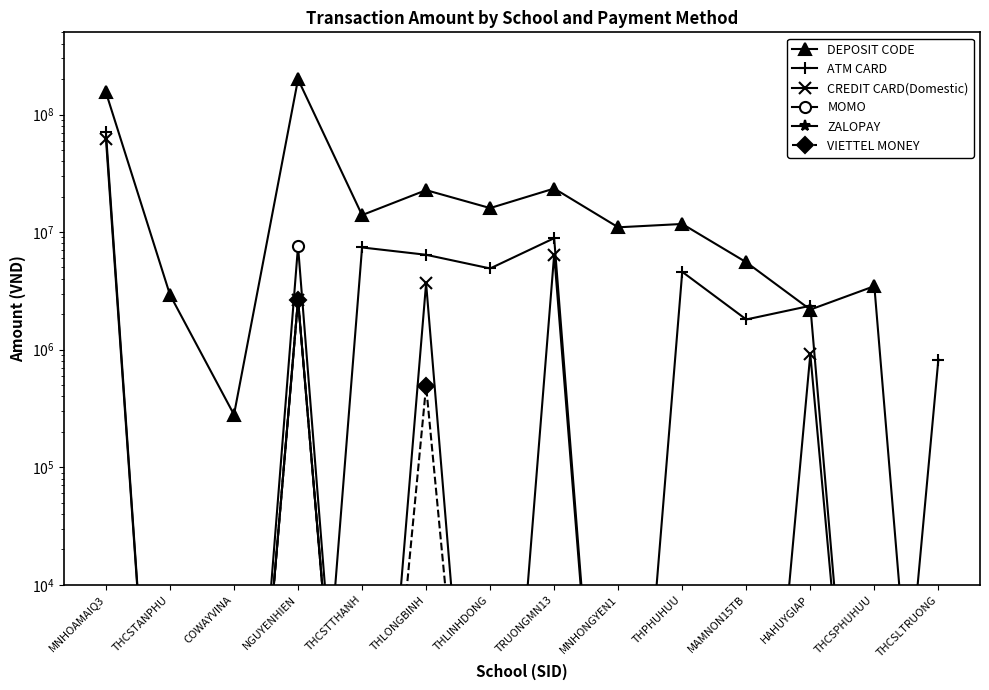

What is the label of the 10th point from the left?

THPHUHUU